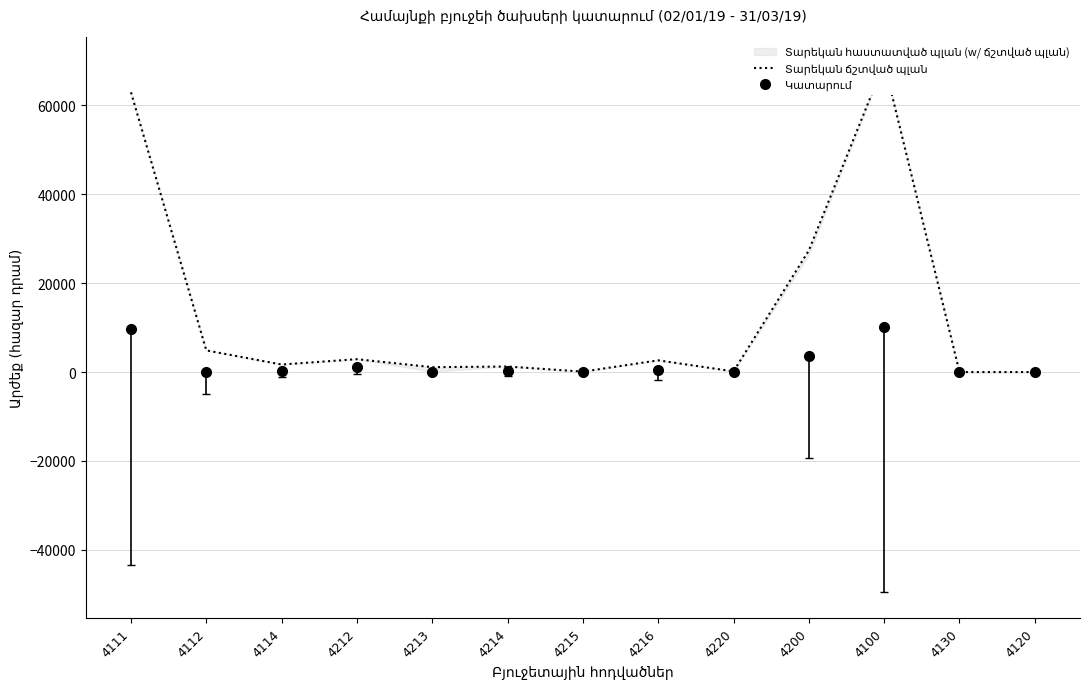

Rank the series at 4112 from highest to lowest value.

Տարեկան ճշտված պլան, Կատարում